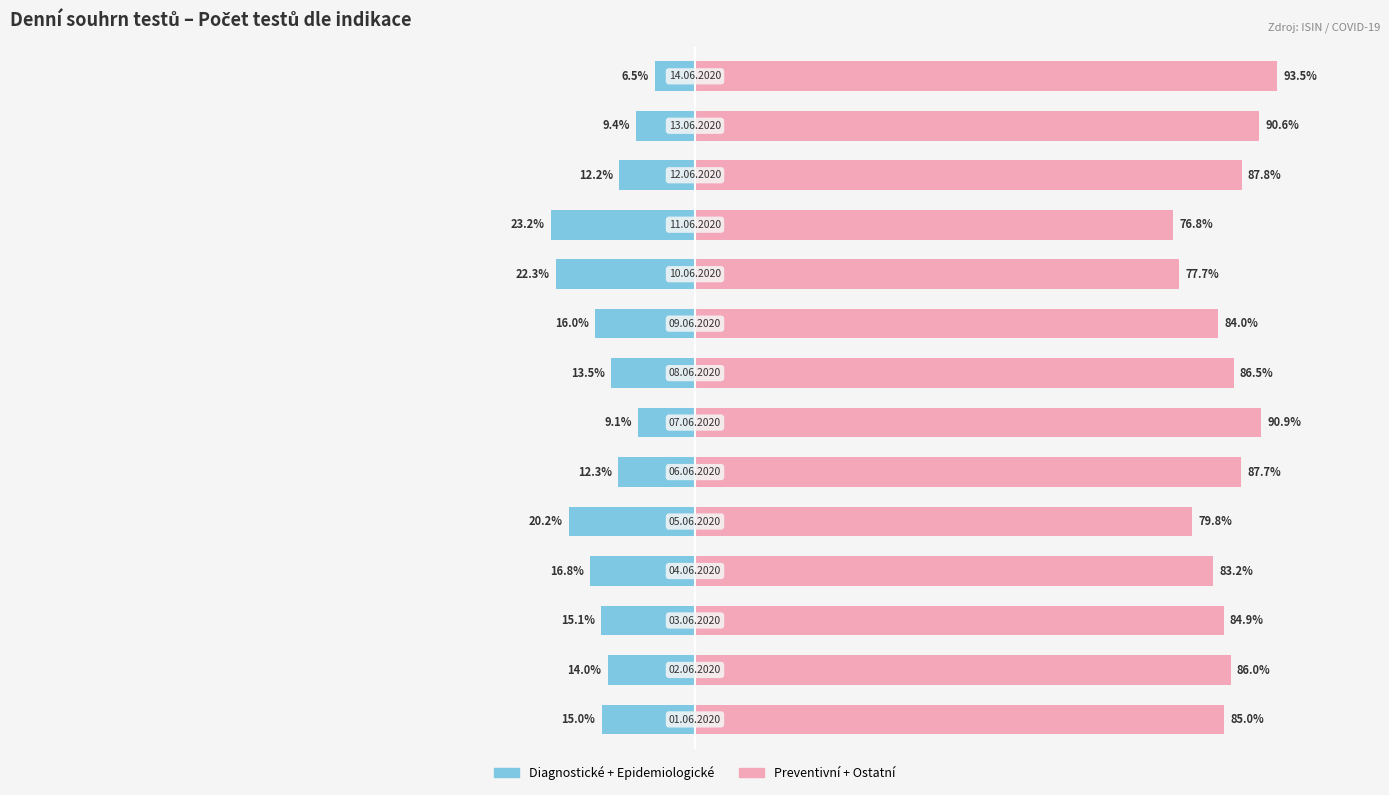

Rank the series at 11 from lowest to highest value.

Diagnostické + Epidemiologické, Preventivní + Ostatní